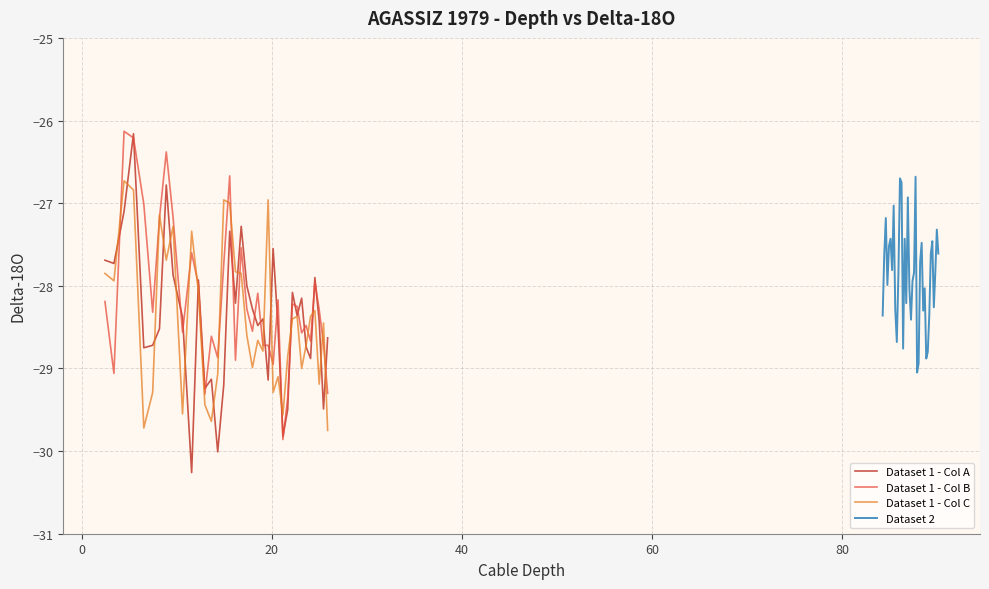

What is the difference between the second highest and second lowest values in the Dataset 1 - Col A series?

3.2